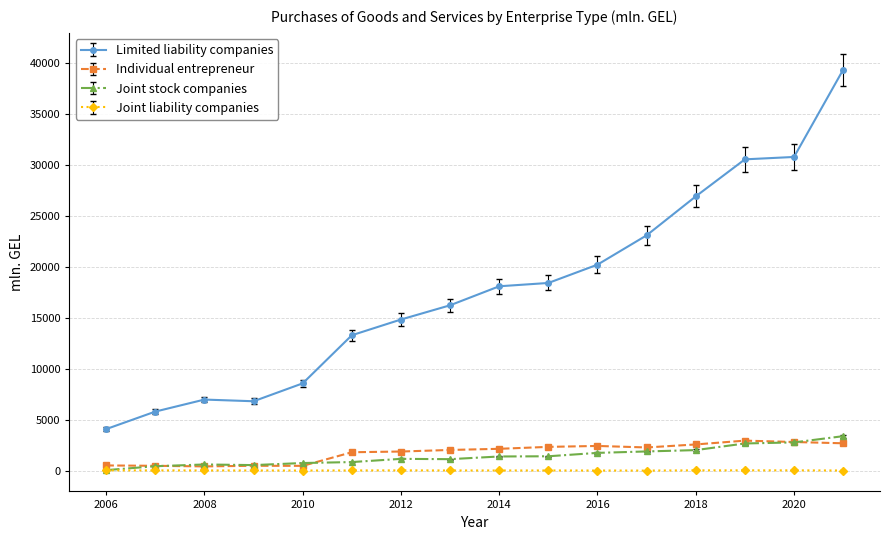

At how many categories does at least one series exceed 8005?

12